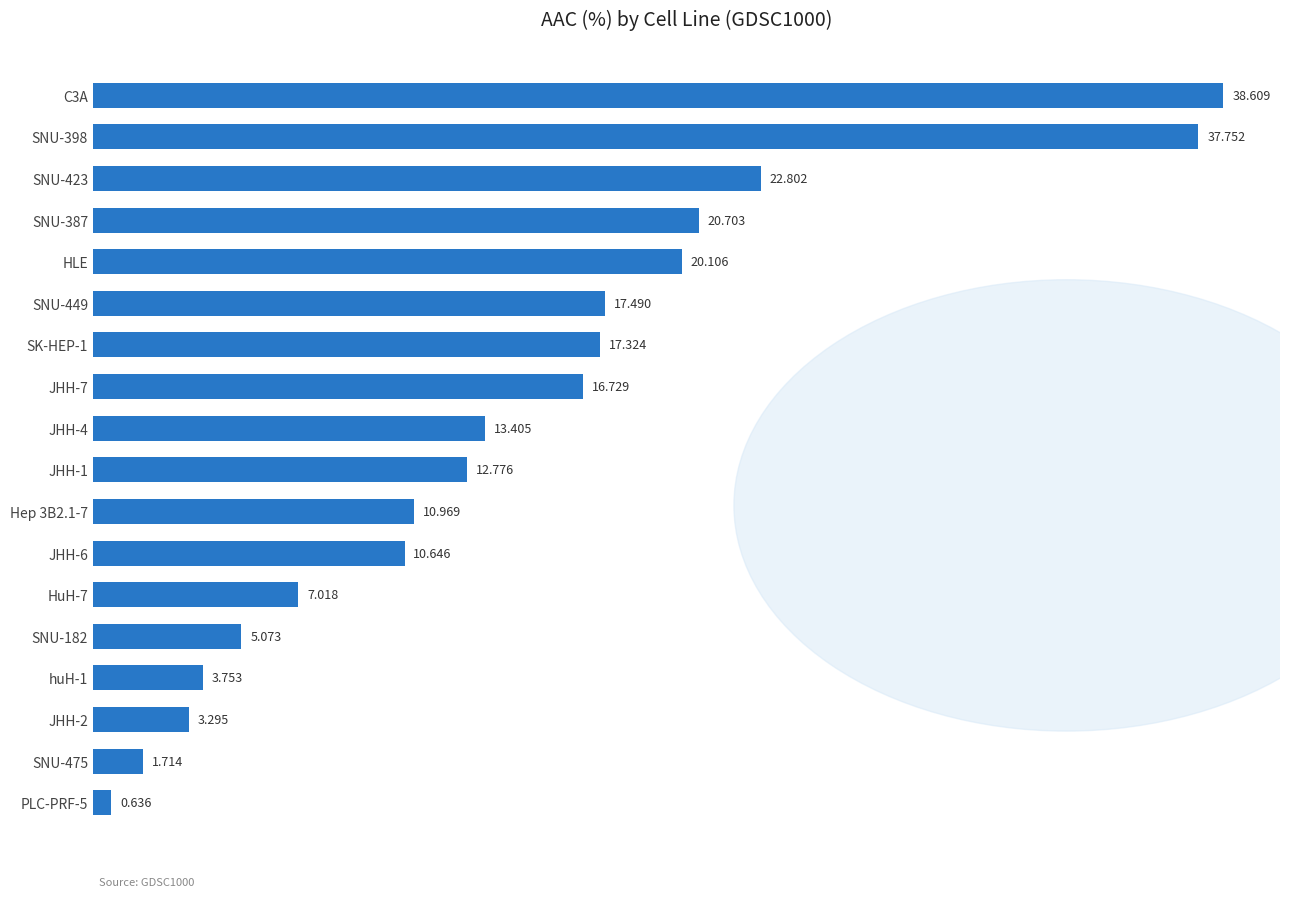

What is the greatest value displayed?

38.6